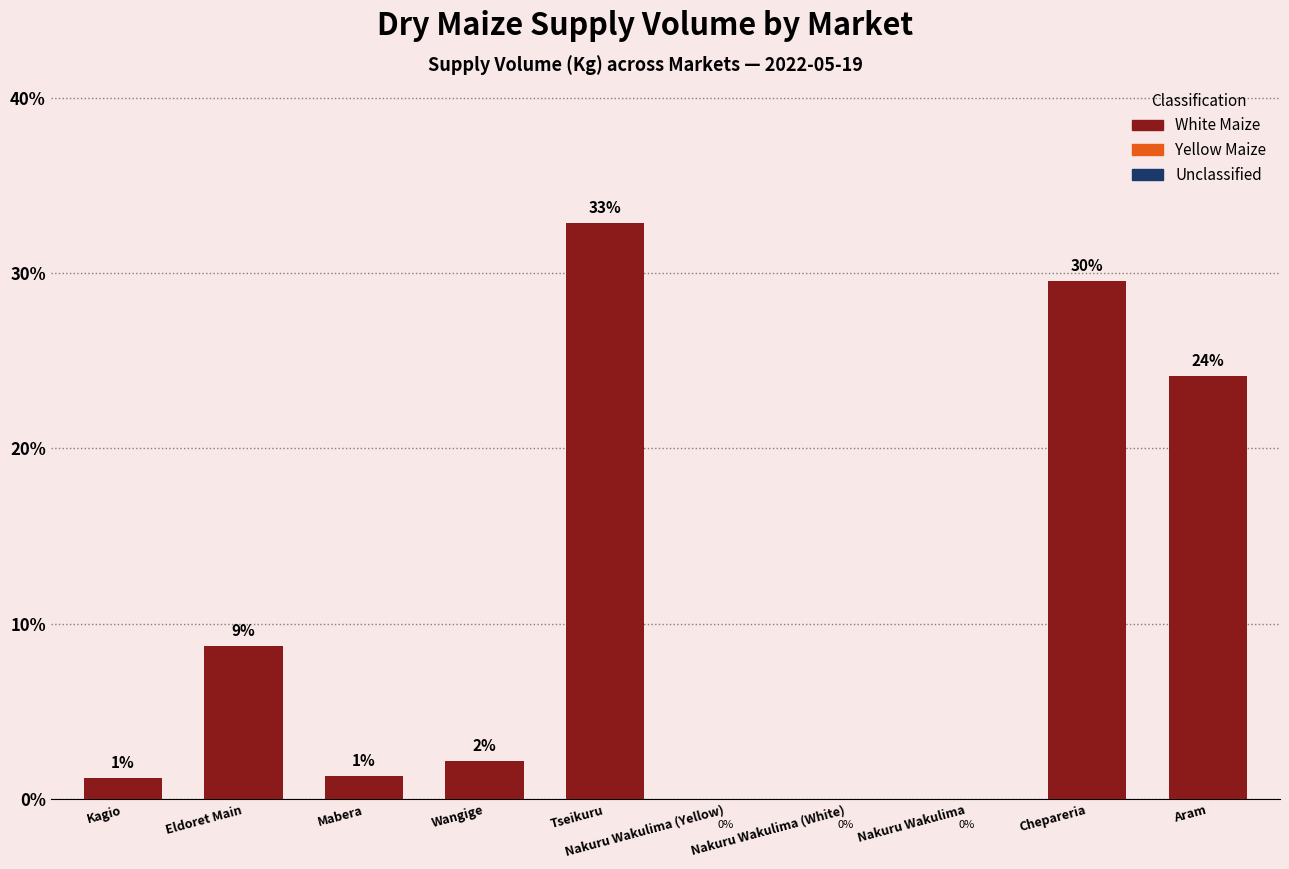

How many series are shown in this chart?

1